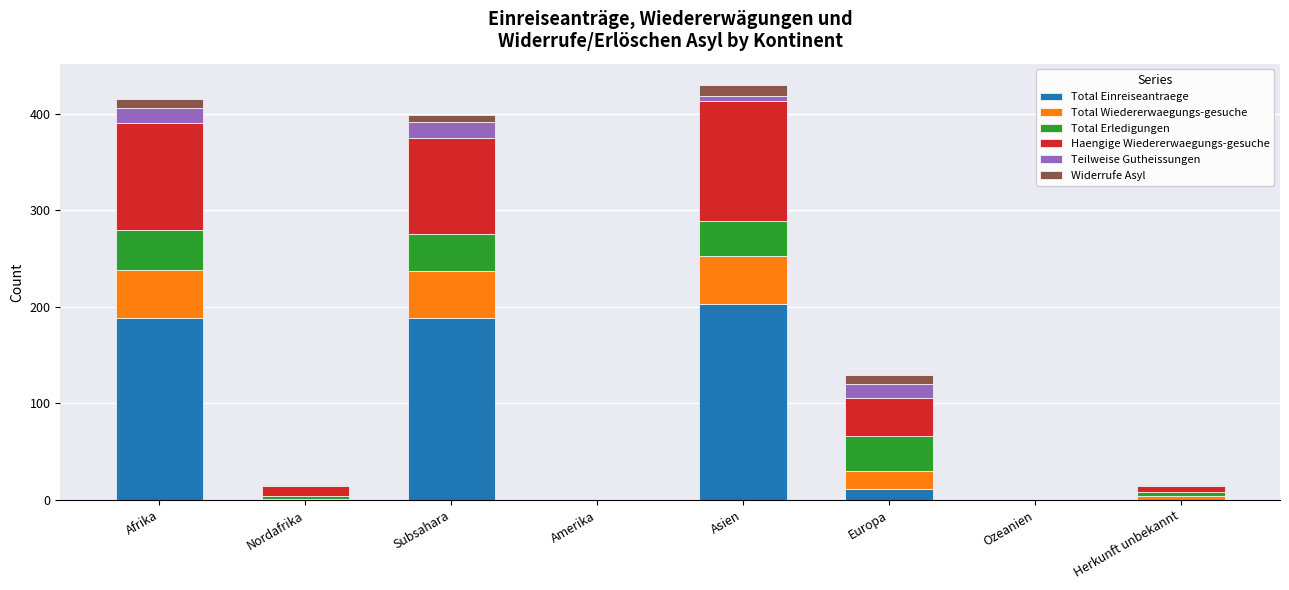

Which category has the highest value in the Total Einreiseantraege series?

Asien